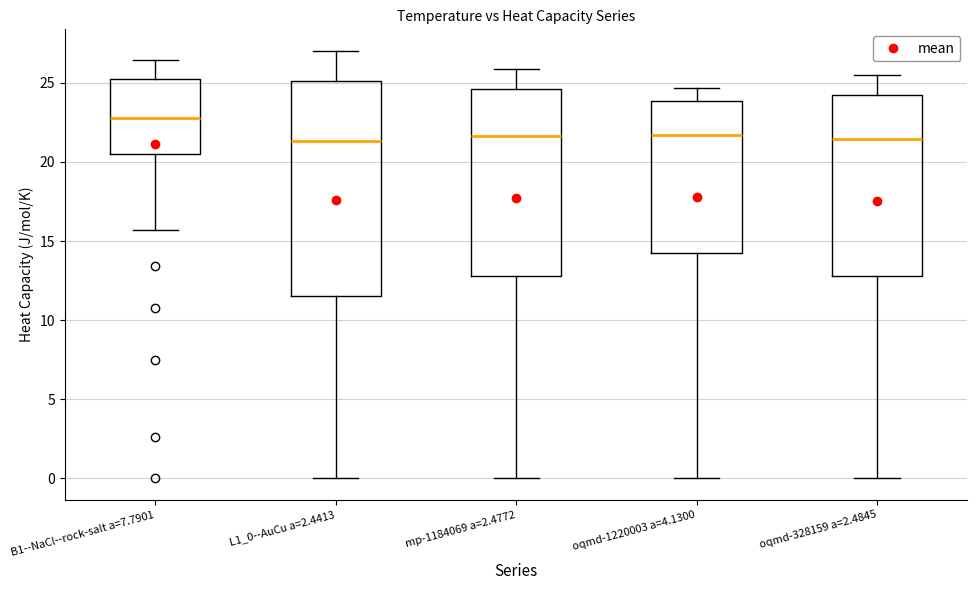

Where does the median line of the box for mp-1184069 a=2.4772 sit on the y-axis? The values are not printed on the chart, so give them approximately, as read against the axis.

21.5